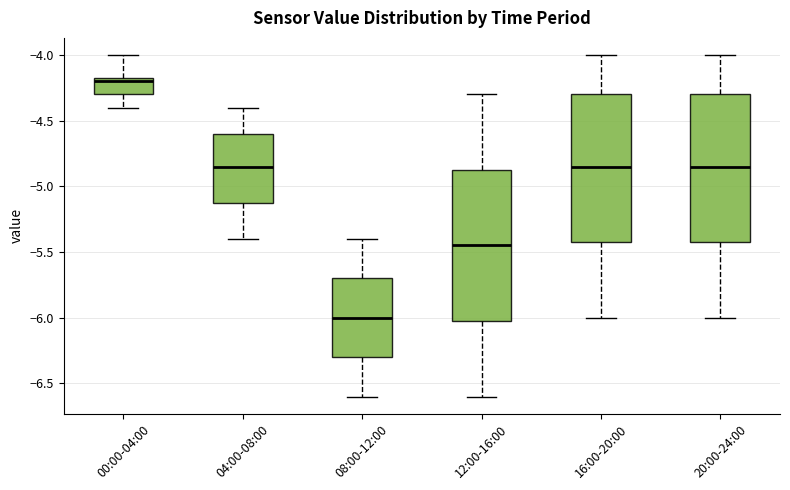

Where does the median line of the box for 00:00-04:00 sit on the y-axis? The values are not printed on the chart, so give them approximately, as read against the axis.

-4.20